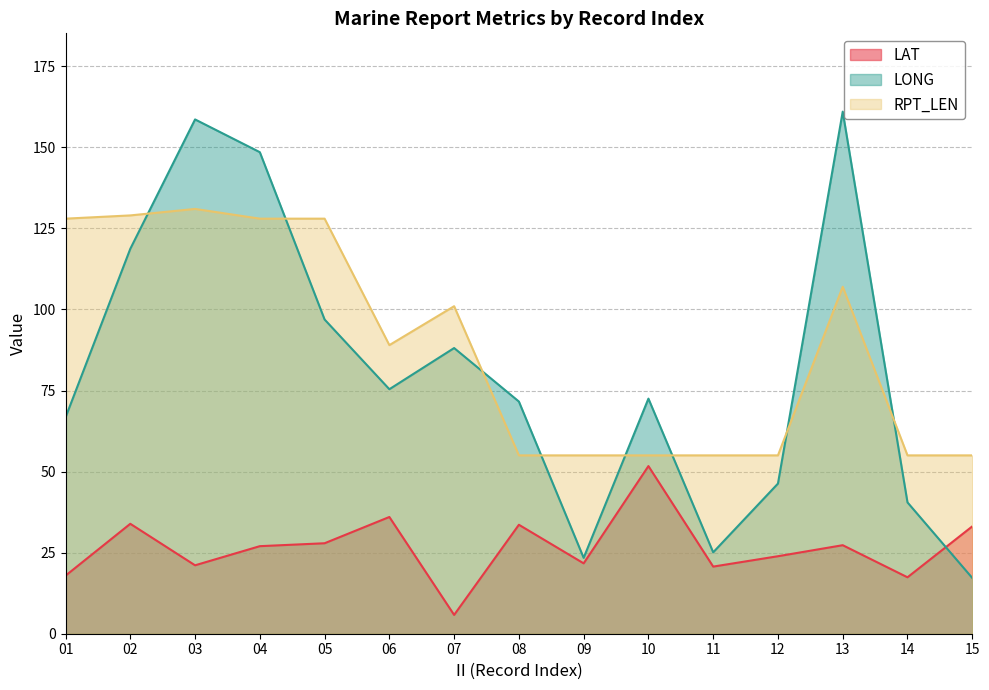

What is the value of the RPT_LEN point at the 2nd from the left?

129.0